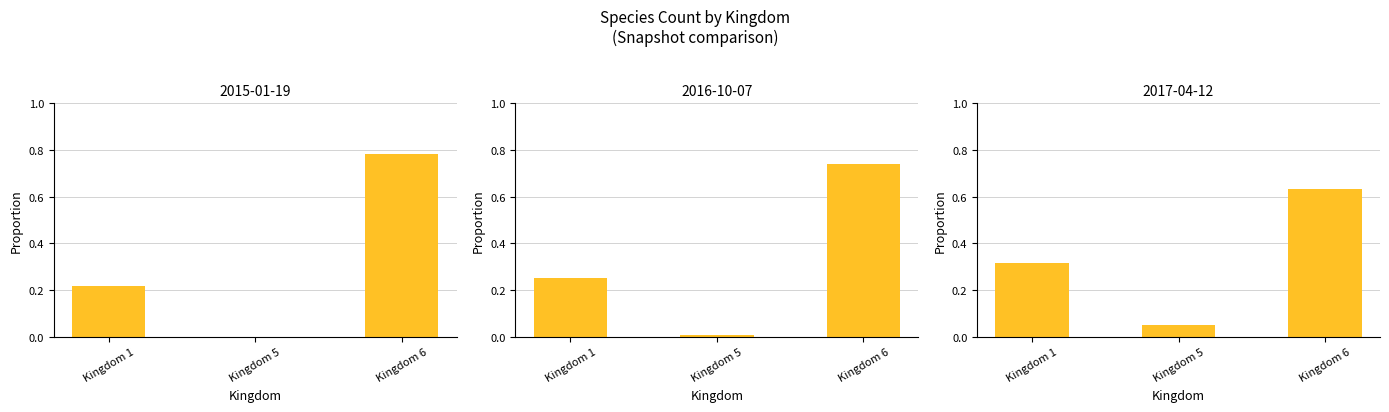

What is the change in value from Kingdom 5 to Kingdom 6?

+0.6